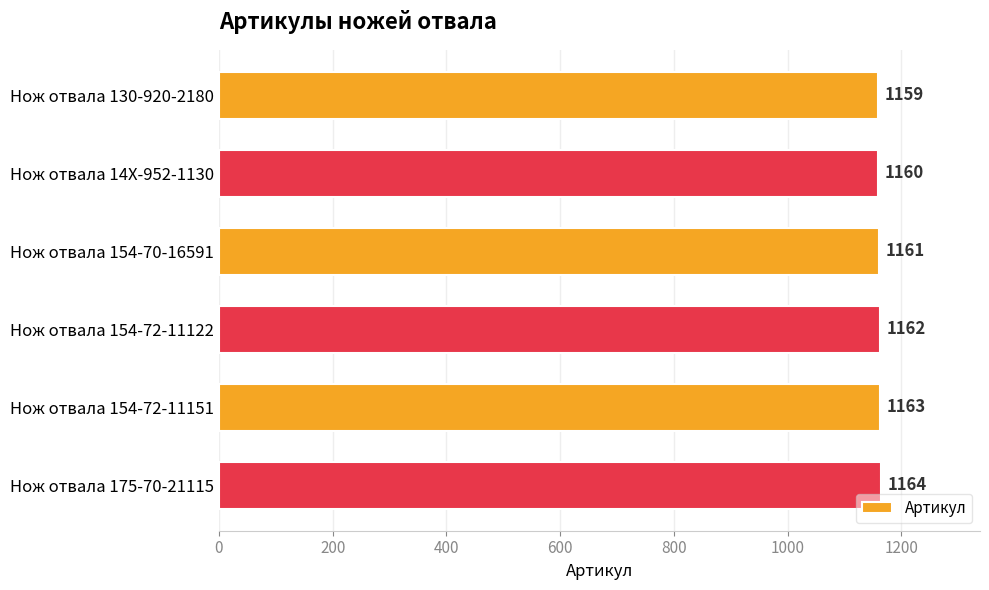

What is the average value?

1162